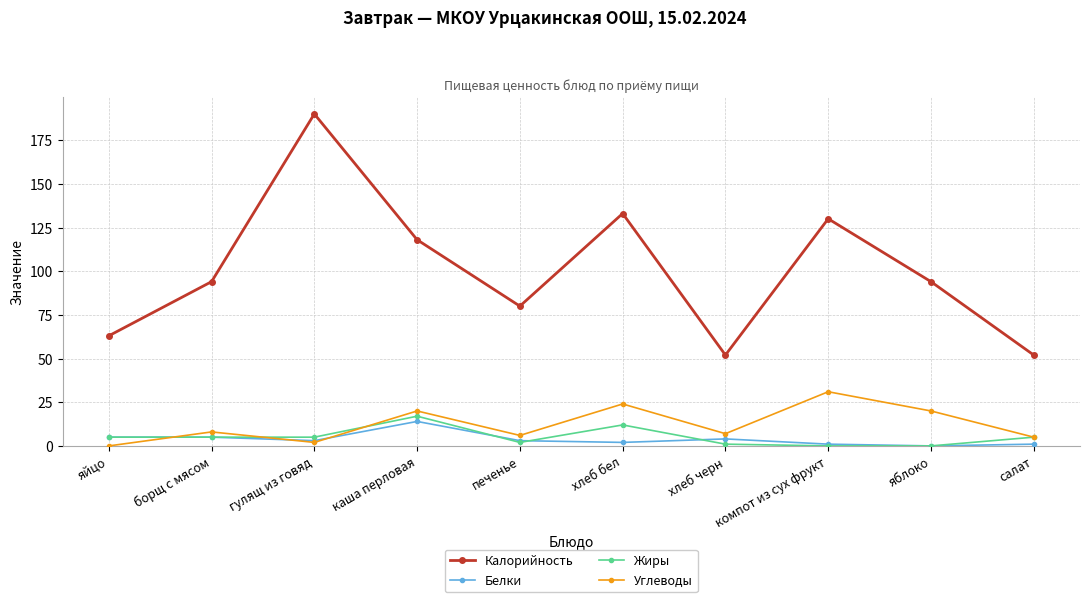

What is the label of the 9th point from the left?

яблоко